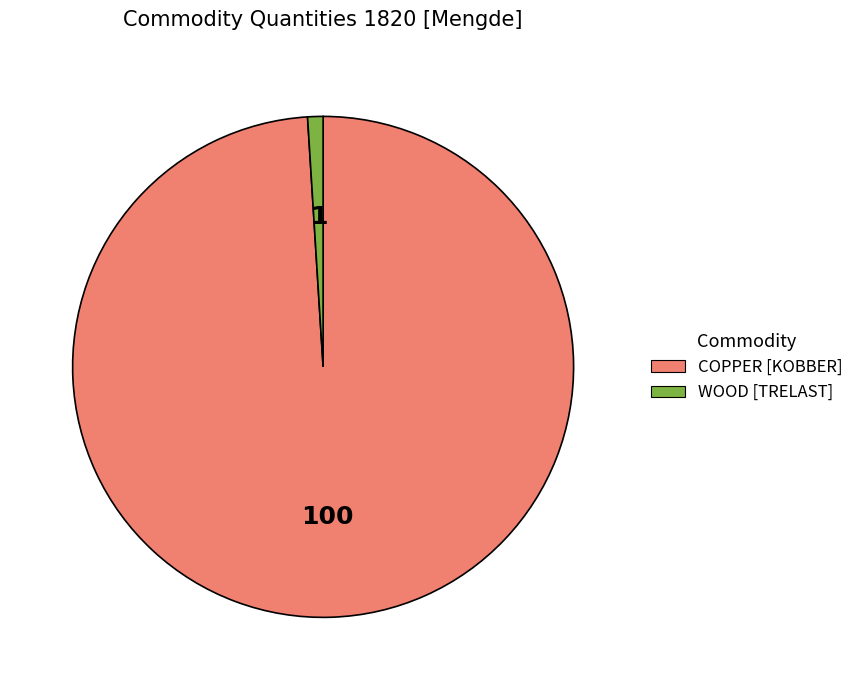

Is there any slice that represents more than half of the pie?

Yes